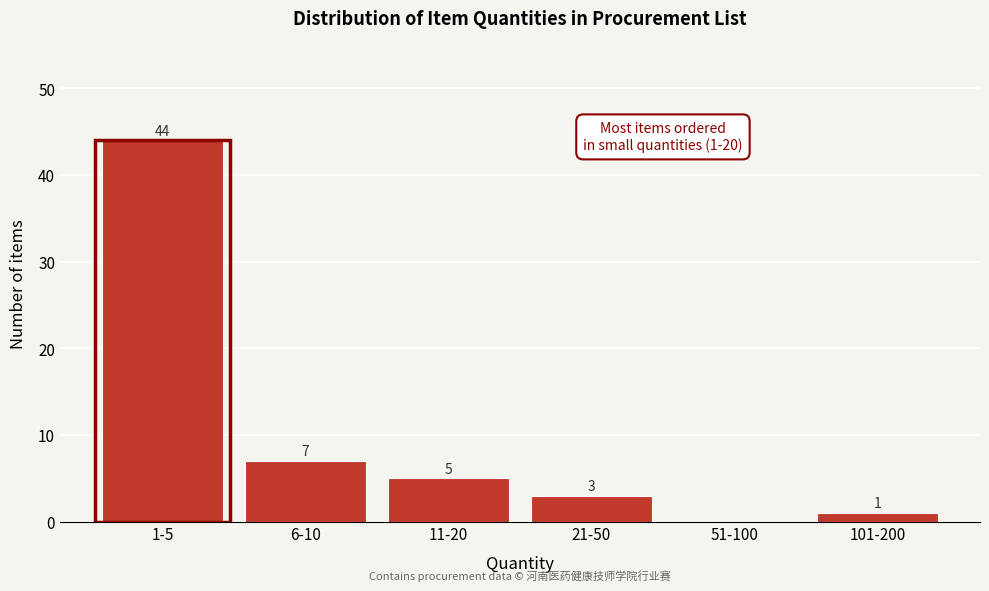

Reading right to left, transcribe all the data shown in this chart.

101-200=1	51-100=0	21-50=3	11-20=5	6-10=7	1-5=44